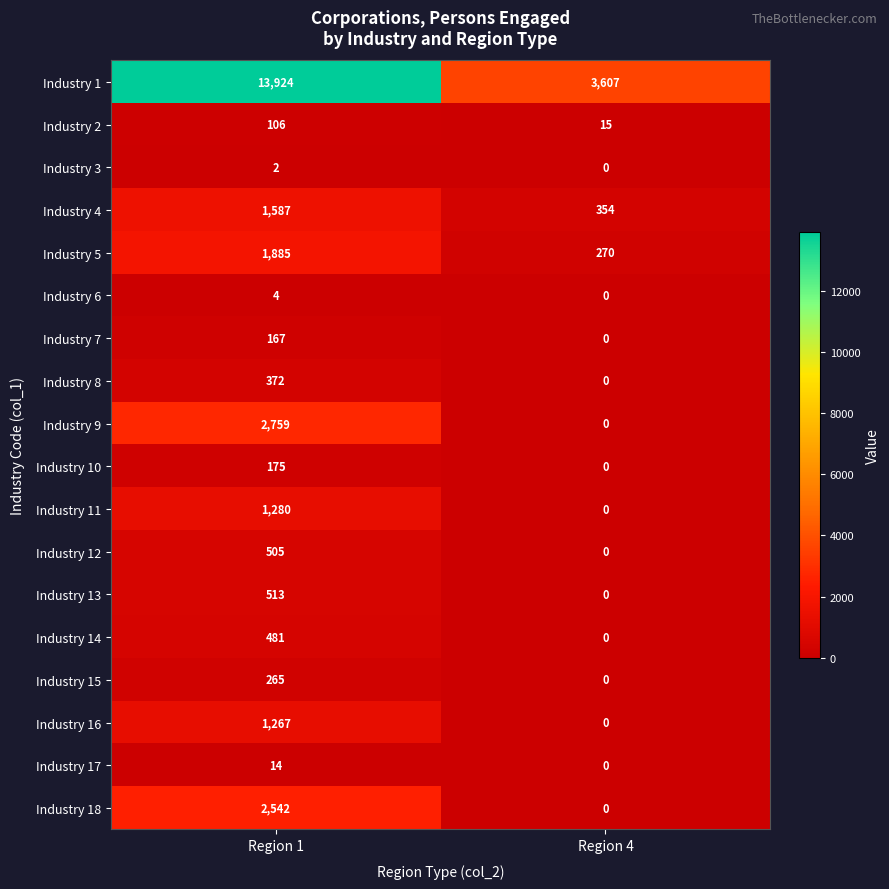

List the labels in order of Industry 17 value, smallest first.

Region 4, Region 1